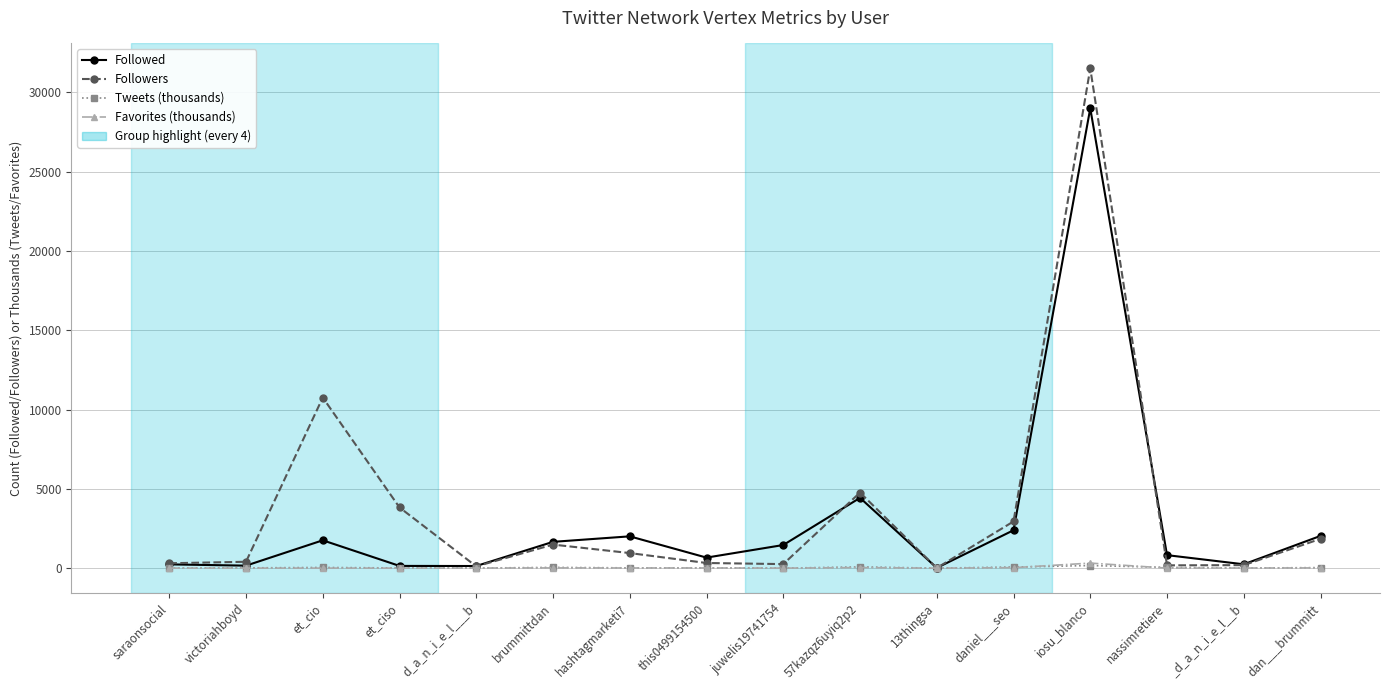

What is the difference between the highest and lowest values at saraonsocial?

306.5